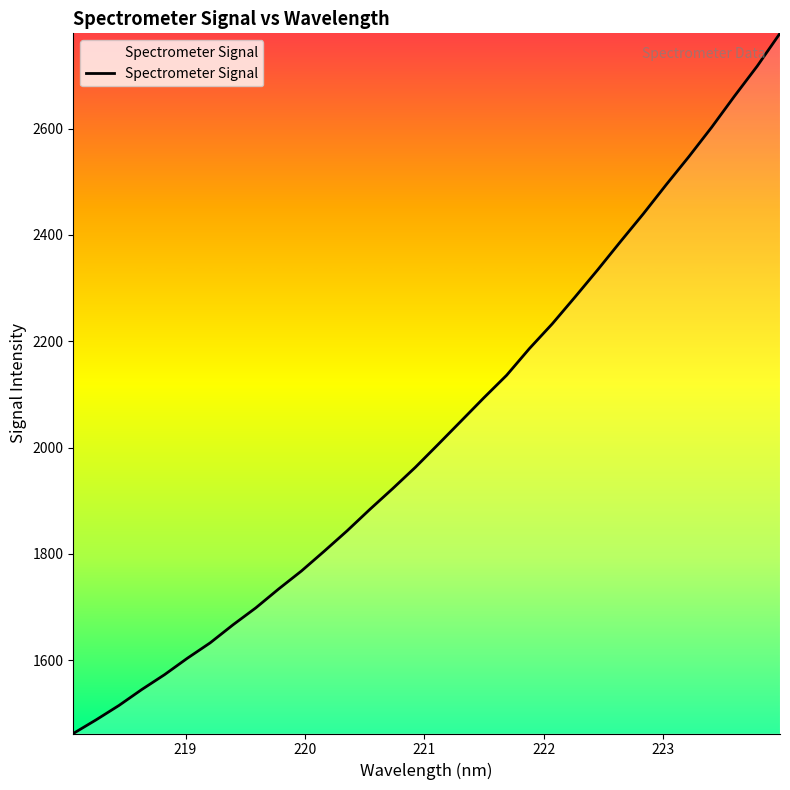

Count the number of values greater than 2006.

16